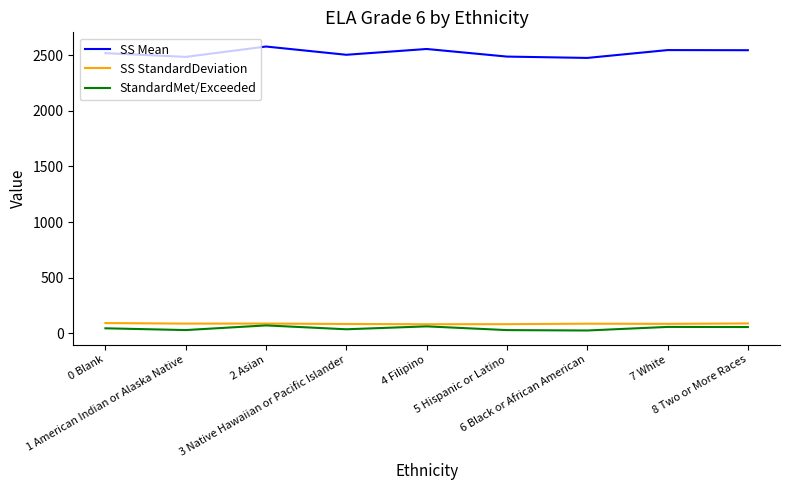

True or false: StandardMet/Exceeded and SS Mean cross at least once.

False